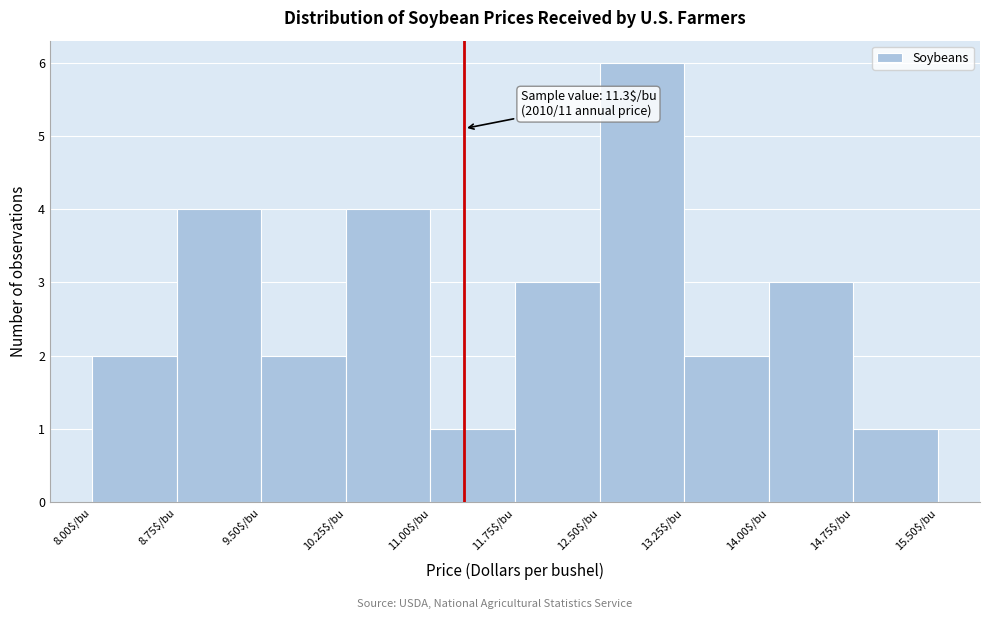

Over which range of the x-axis is the bar tallest?

12.50 to 13.25